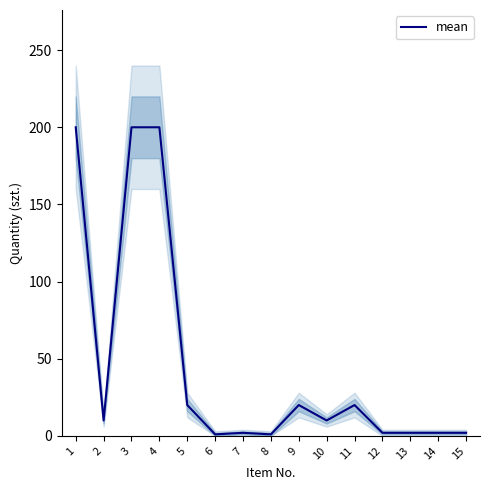

Approximately how many times larger is the value at 9 compared to 2?

2.0